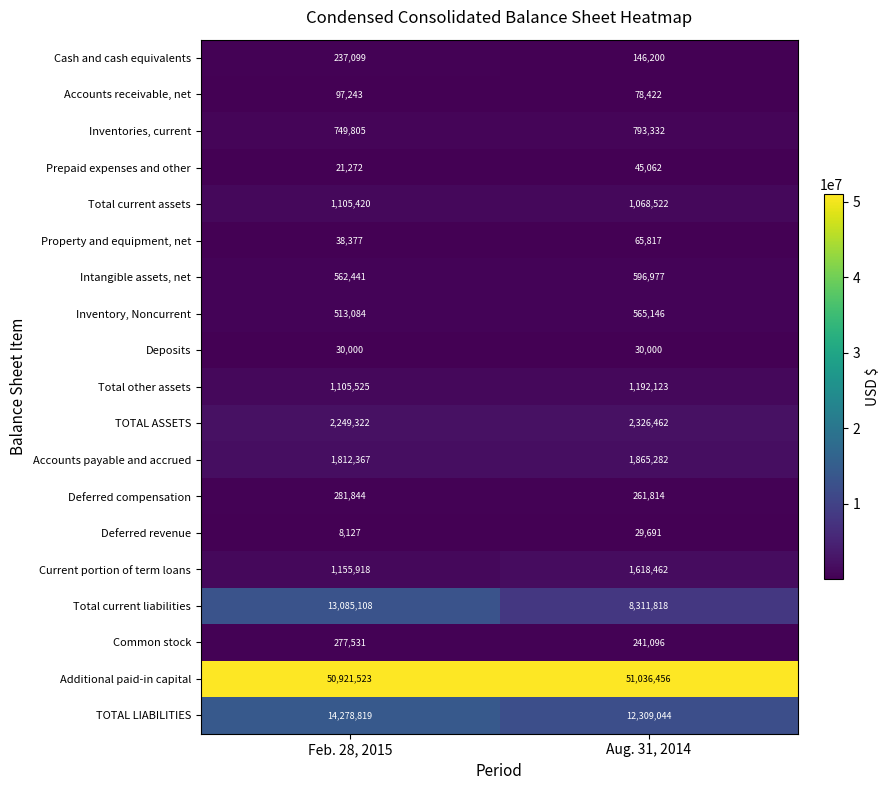

Which series has the largest total across all categories?

Additional paid-in capital